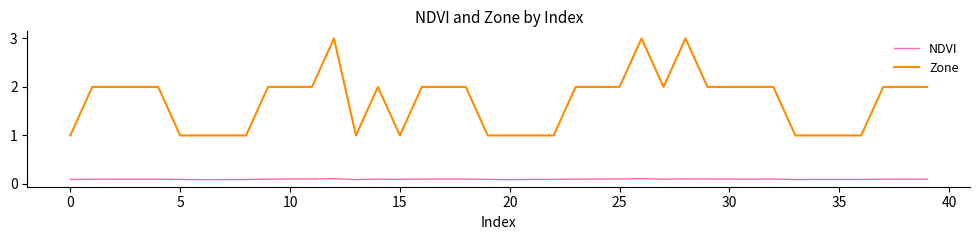

What is the difference between the maximum and minimum values in the Zone series?

2.0